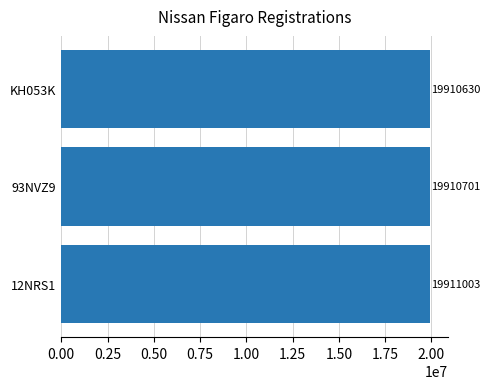

Rank the categories by value from lowest to highest.

KH053K, 93NVZ9, 12NRS1